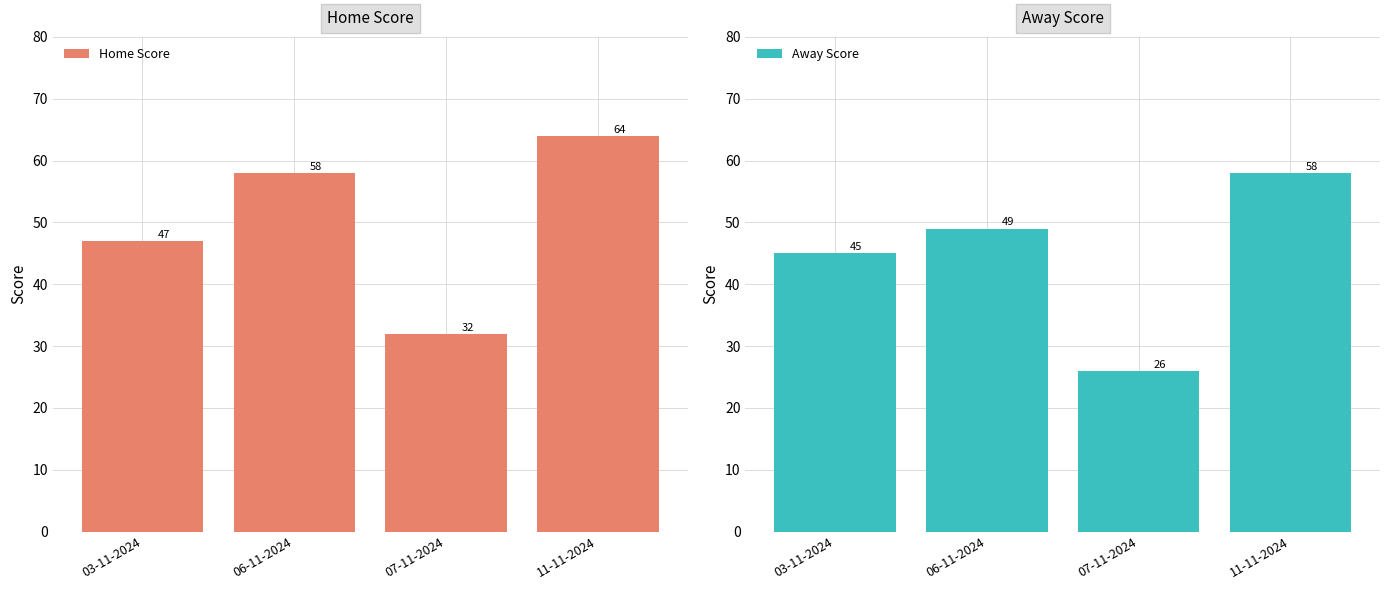

Rank the series by their average value, from highest to lowest.

Home Score, Away Score